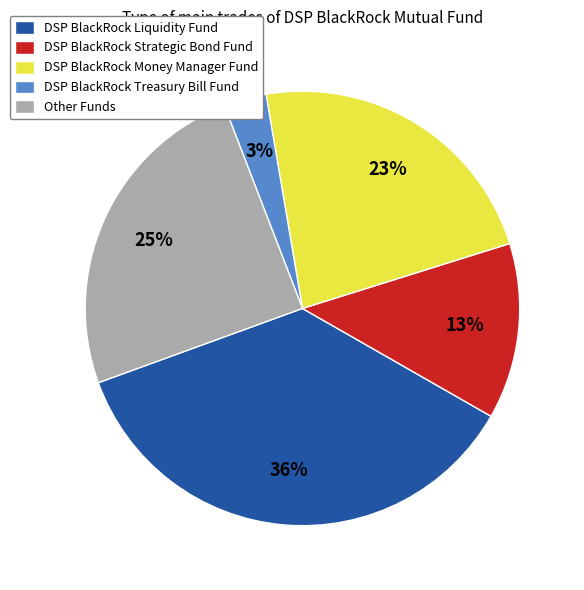

To the nearest percent, what is the average slice percentage?

20%